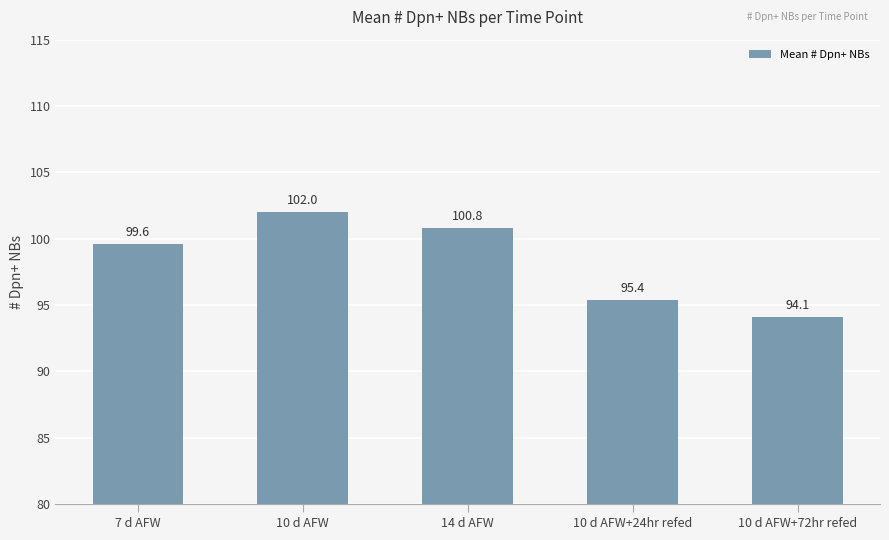

How many bars are there in total?

5